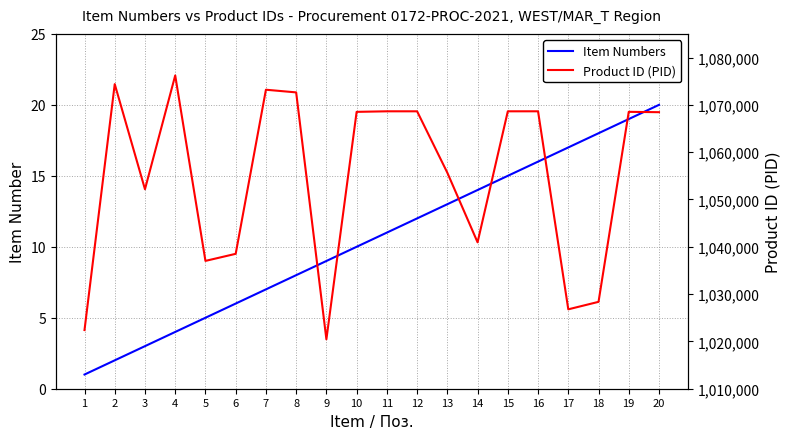

What is the total value across all series at 16?

1068654